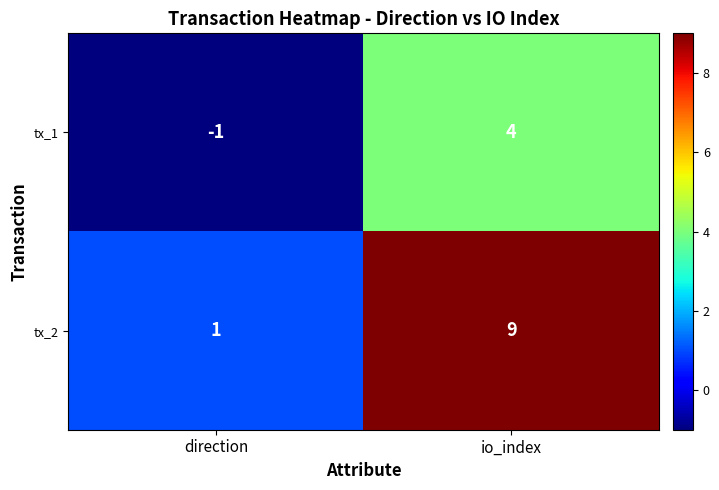

What is the sum of all tx_1 values?

3